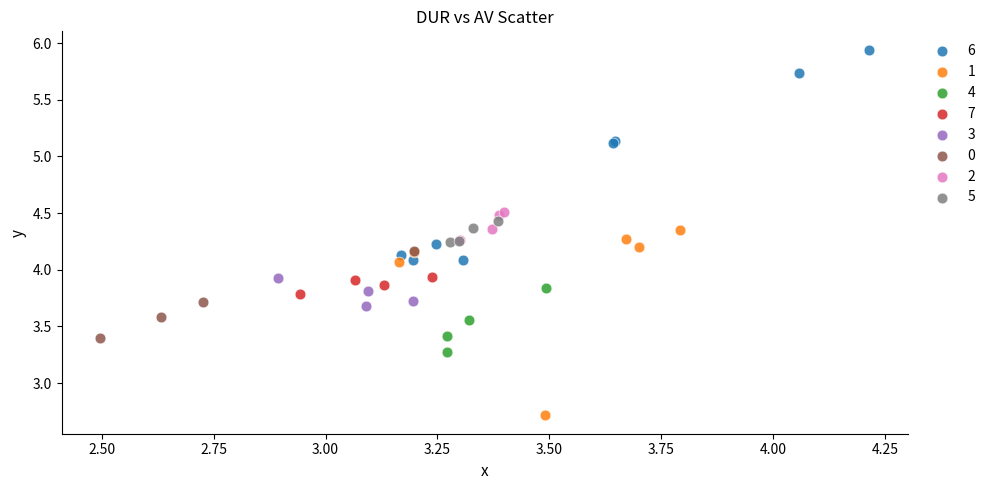

What are all the series names shown in the legend?

6, 1, 4, 7, 3, 0, 2, 5